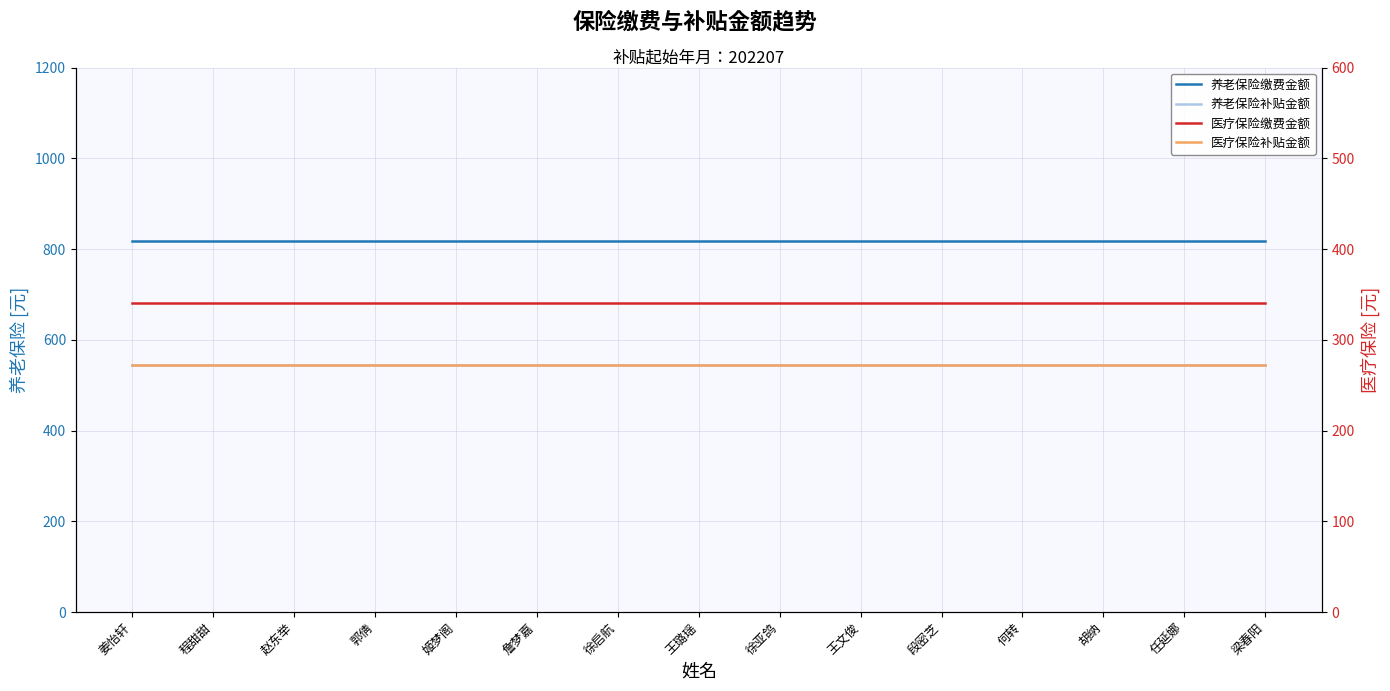

Which series has the largest total across all categories?

养老保险缴费金额